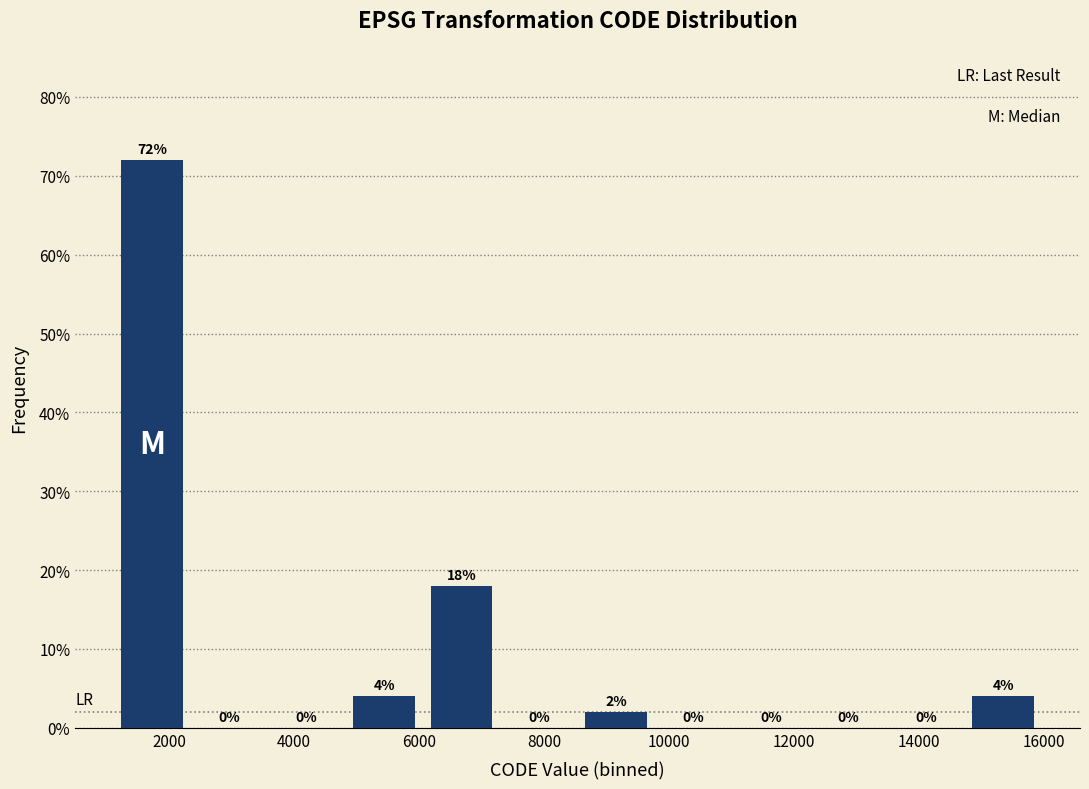

Reading left to right, list every bar in this chart as the range it spans on the x-axis followed by its height. The bar edges are not printed on the chart, so give them approximately, as read against the axis.

1200 to 2400: 72
2400 to 3600: 0
3600 to 4800: 0
4800 to 6000: 4
6000 to 7200: 18
7200 to 8600: 0
8600 to 9800: 2
9800 to 11000: 0
11000 to 12200: 0
12200 to 13400: 0
13400 to 14800: 0
14800 to 16000: 4